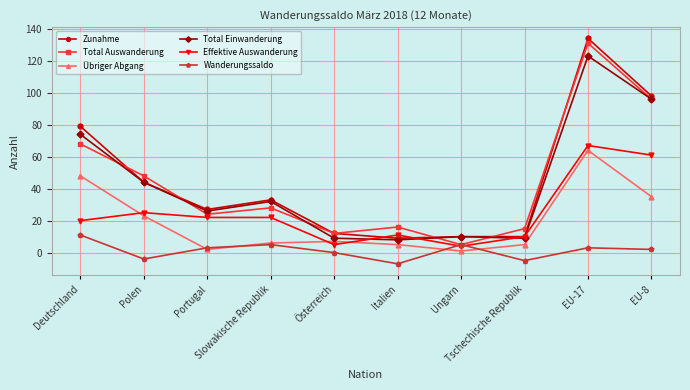

In Total Auswanderung, how many points are higher than both neighbors (excluding endpoints)?

3